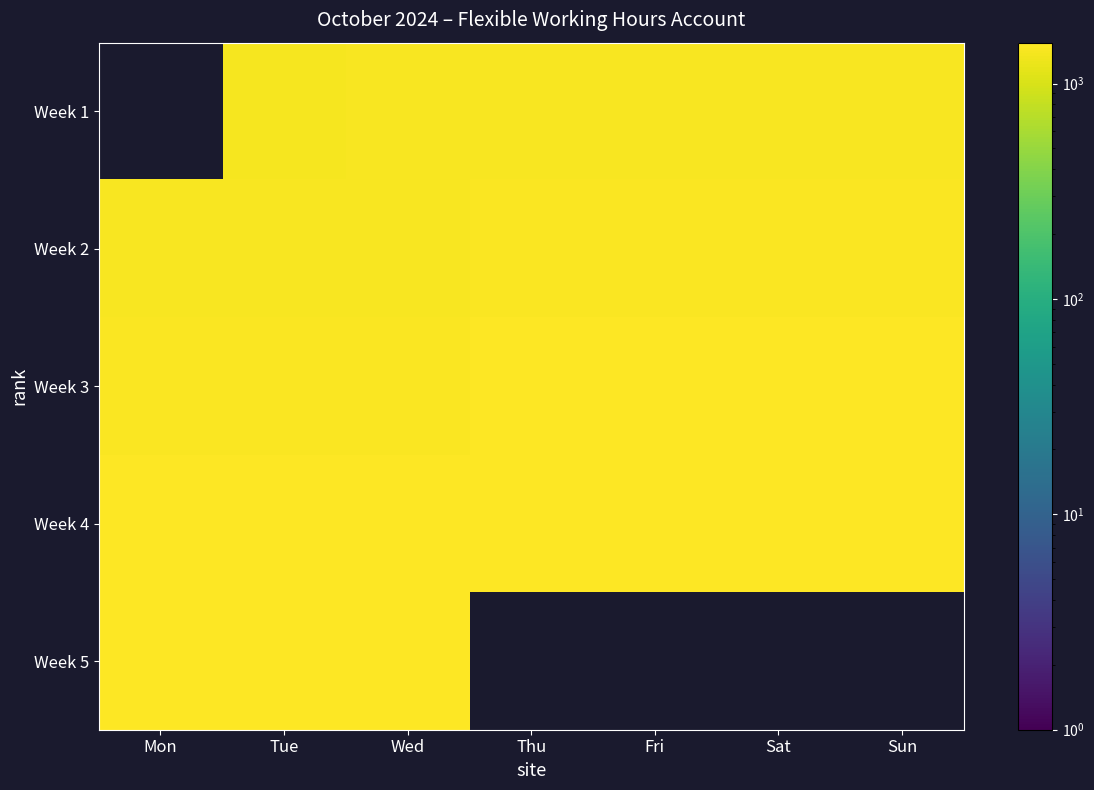

Between Mon and Thu, which series saw the biggest shift?

Week 2